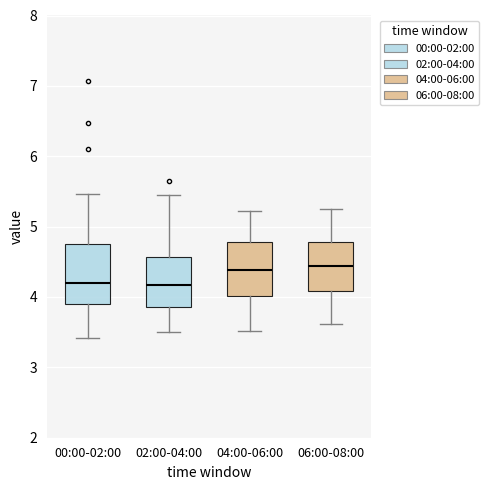

Where does the lower whisker of the box for 00:00-02:00 end on the y-axis? The values are not printed on the chart, so give them approximately, as read against the axis.

3.4